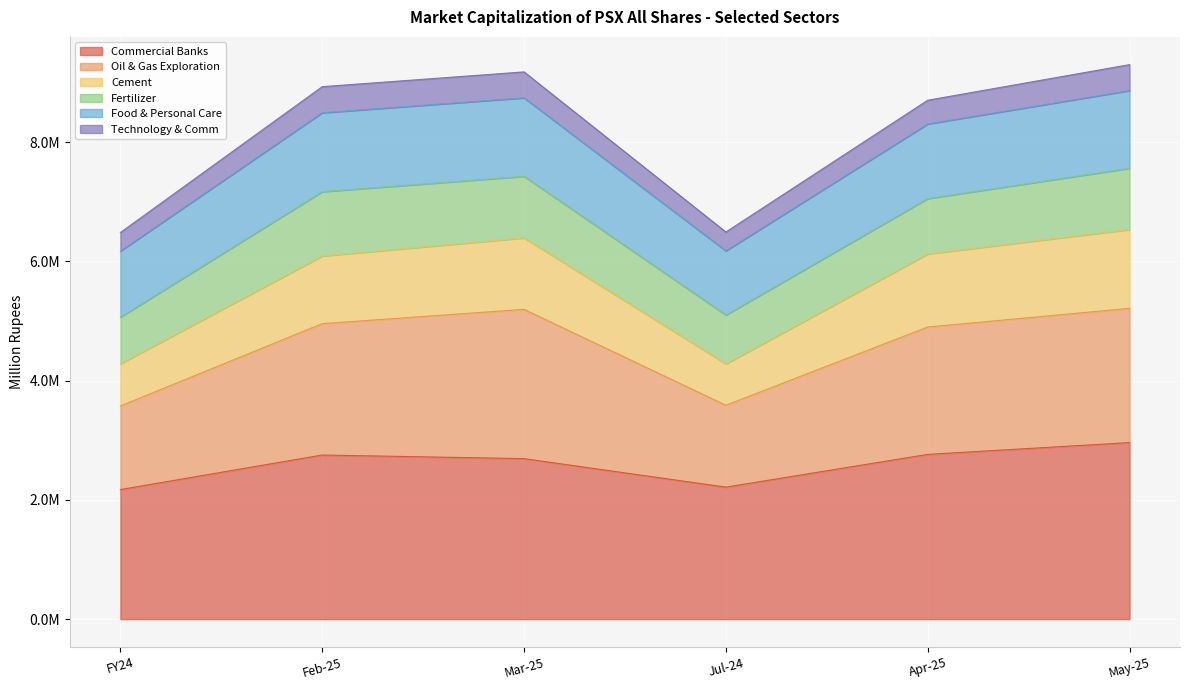

The value of Cement at Mar-25 is 8788812.2. True or false?

False